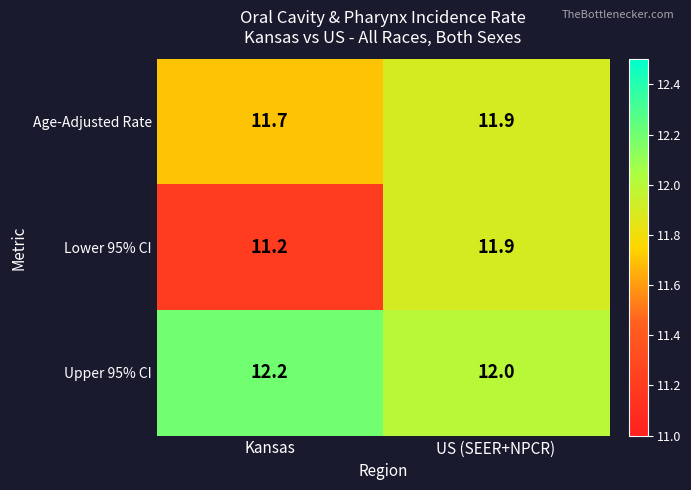

At which category is the sum across all series the highest?

US (SEER+NPCR)